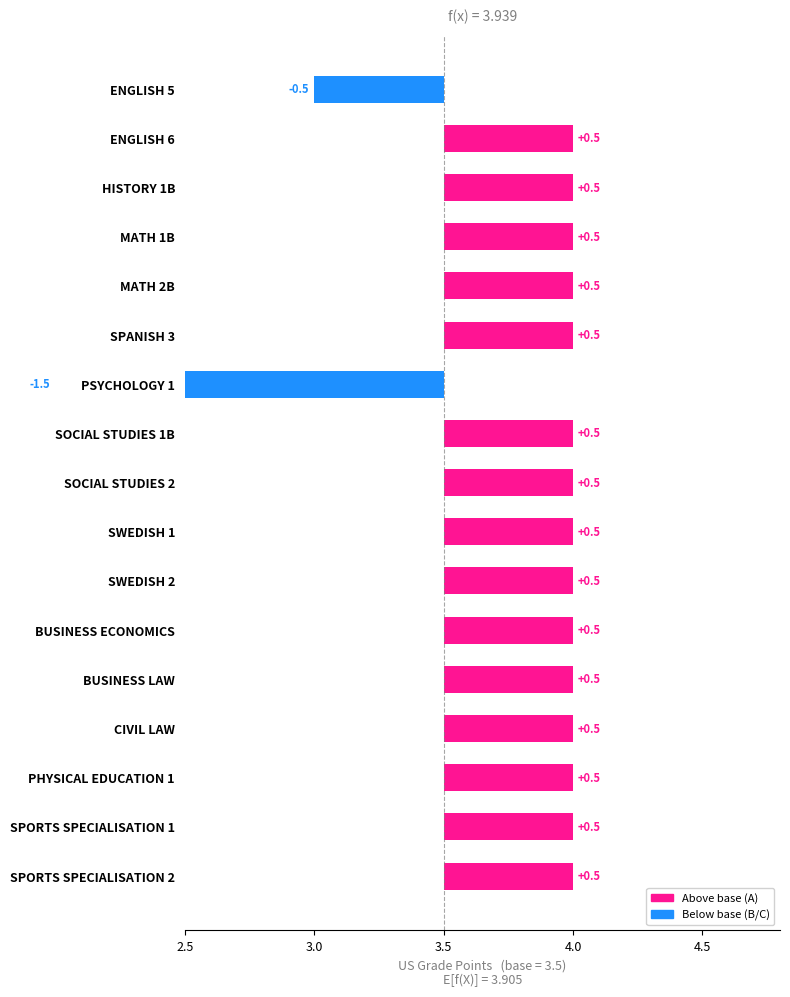

What is the difference between the maximum and minimum values?

2.0